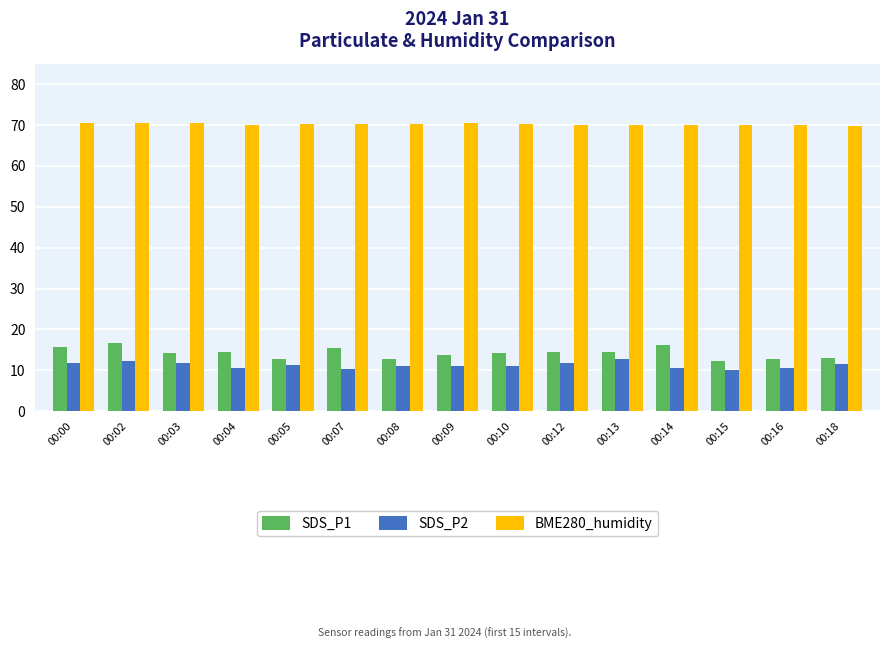

Is it true that SDS_P1 equals 14.2 at 00:10?

True